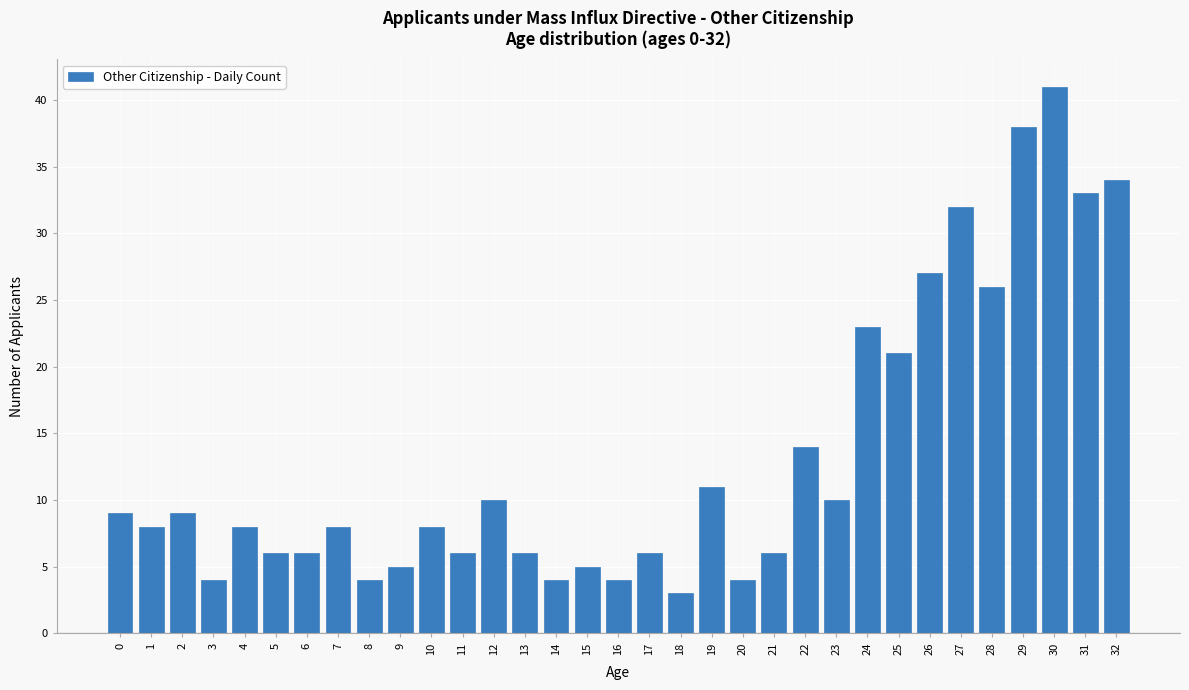

The chart shows a value of 4 at 16. True or false?

True